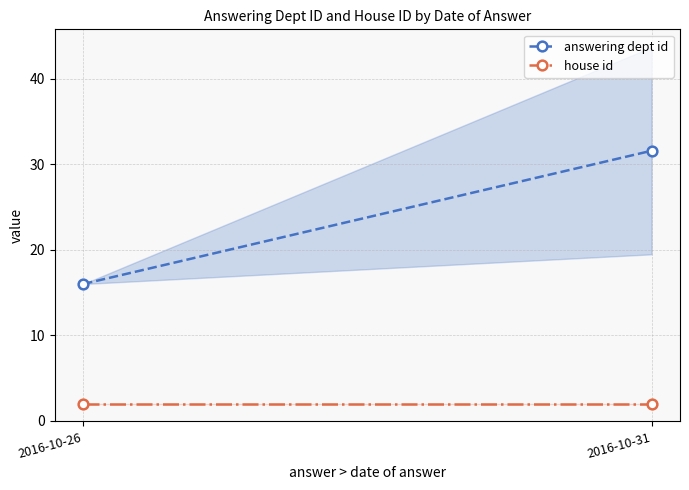

Is the value of answering dept id at 2016-10-31 greater than the value of house id at 2016-10-26?

Yes